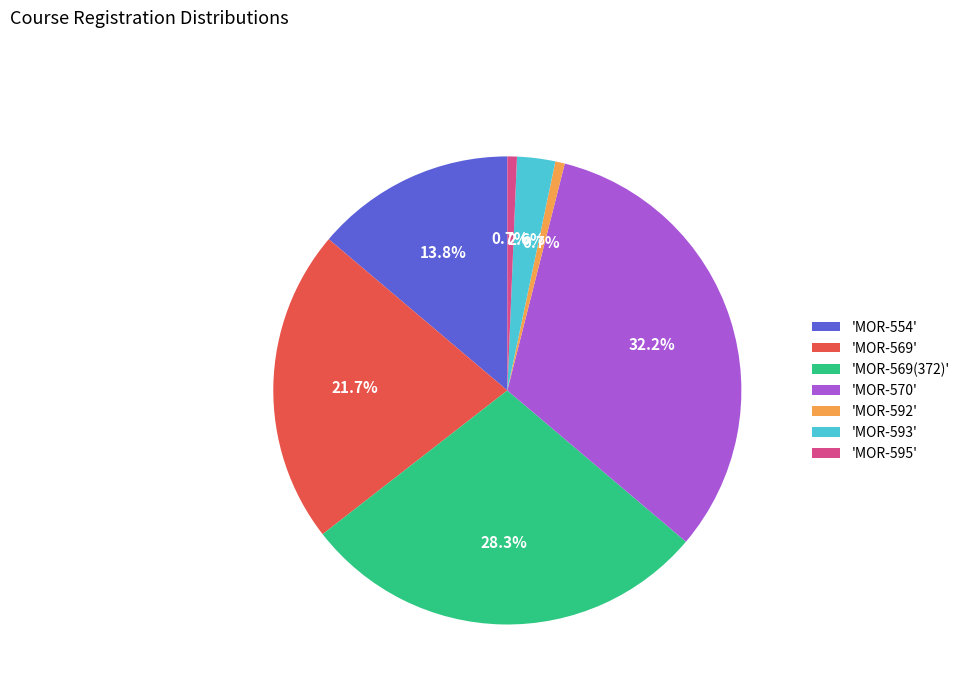

What portion of the pie excludes 'MOR-569(372)'?

71.7%